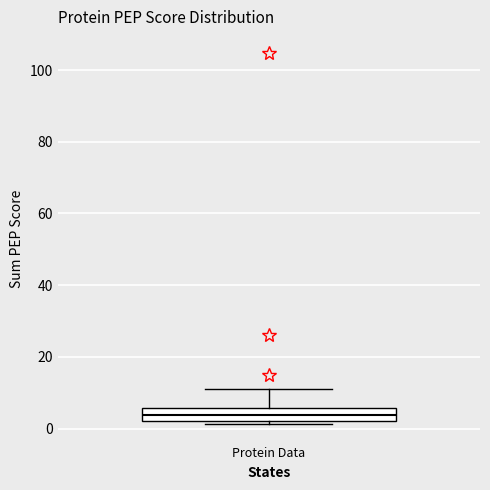

Transcribe this box plot: give where the median line is, the range the box spans, and where the two whiskers end, as read against the y-axis. The values are not printed on the chart, so give them approximately, as read against the axis.

median 4, box 2 to 6, whiskers 2 (just below the box's lower edge) to 10